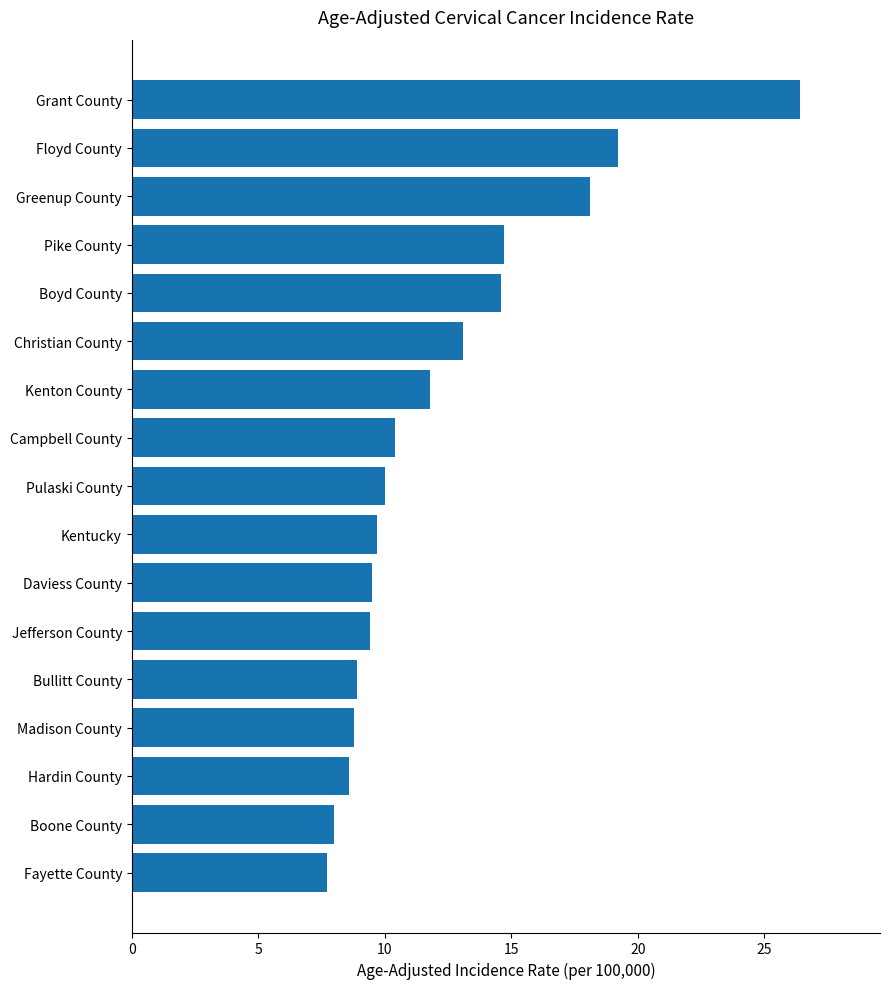

At which label is the value closest to 17?

Greenup County